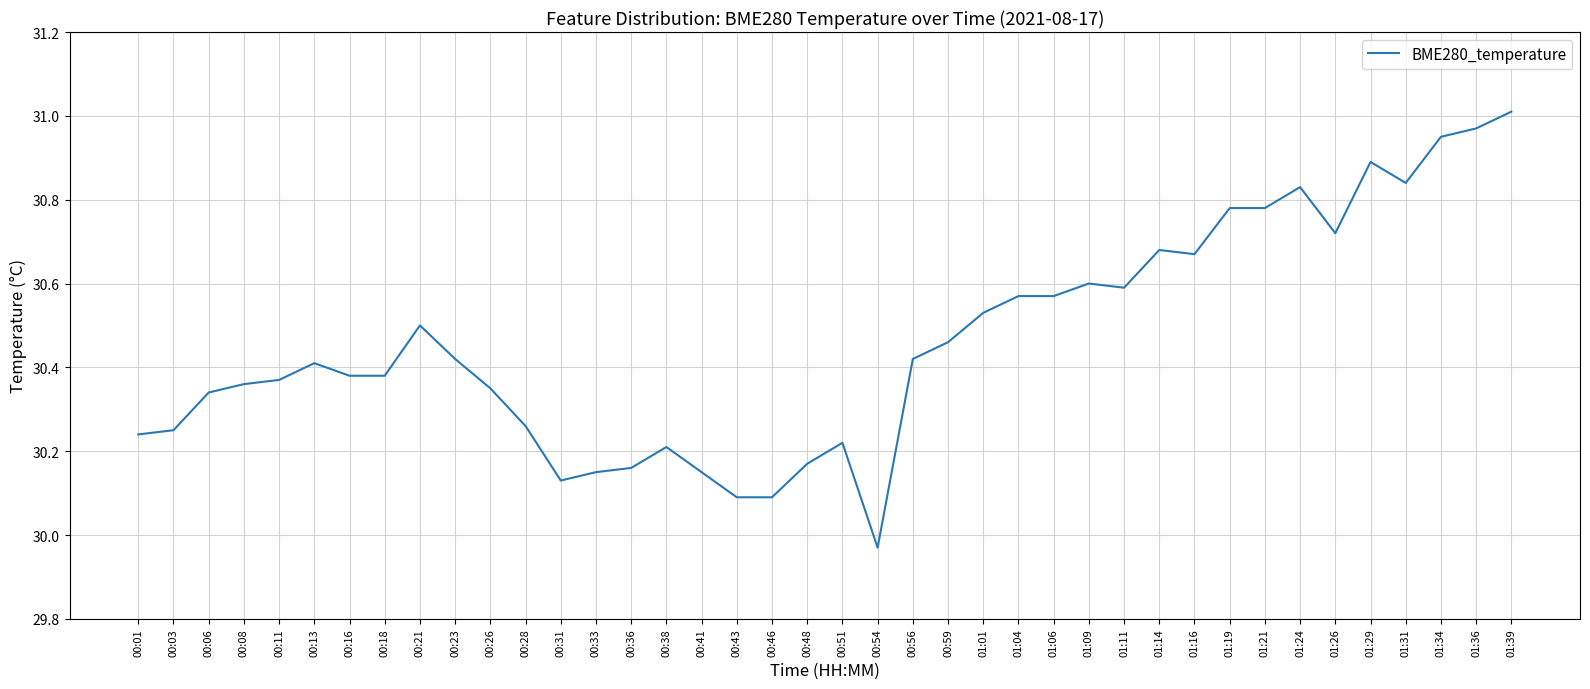

How many lines are shown in the chart?

1